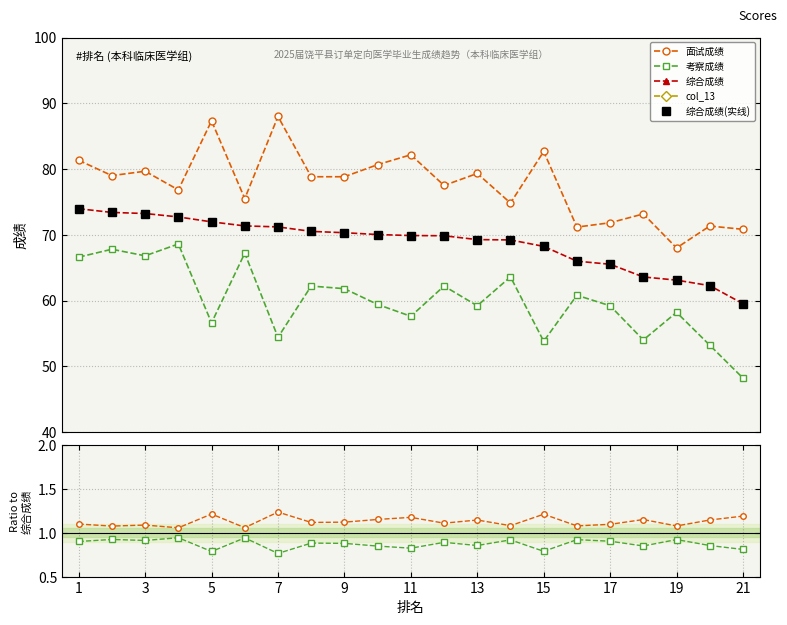

True or false: 综合成绩(实线) and 考察成绩 cross at least once.

False